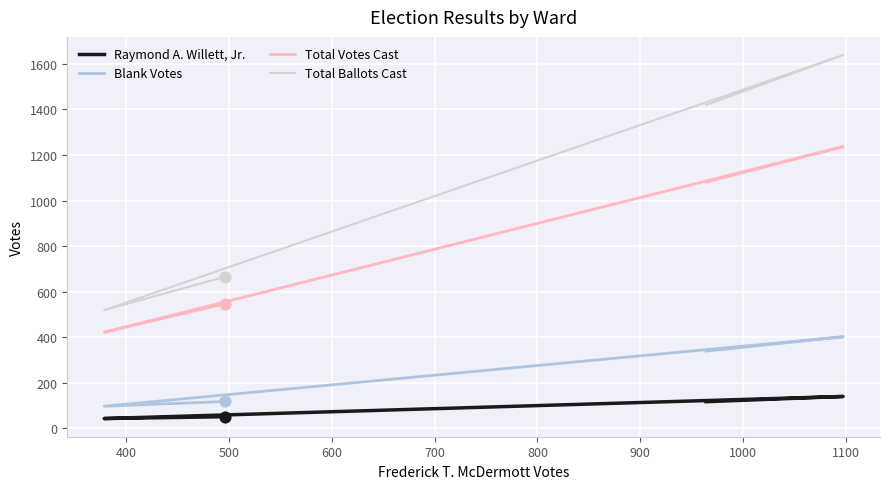

Which series reaches the maximum Y coordinate?

Total Ballots Cast